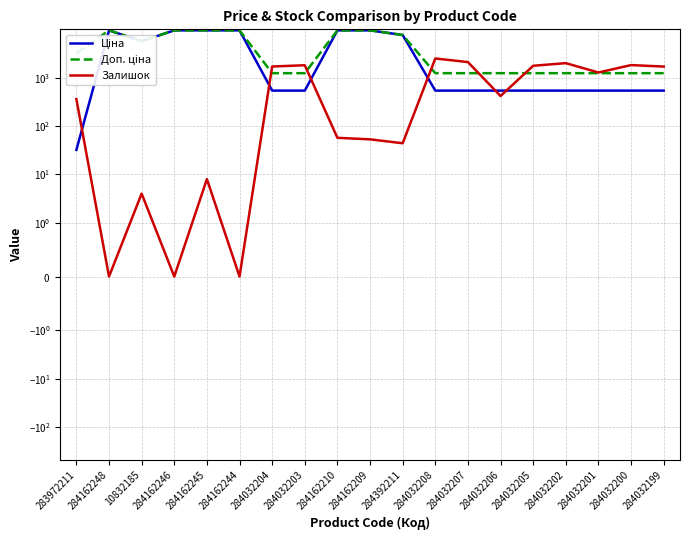

At which label does Залишок first exceed 417?

284032204